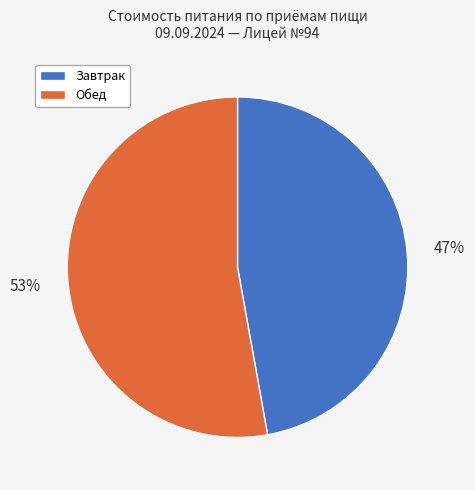

Is the sum of Завтрак and Обед greater than half?

Yes